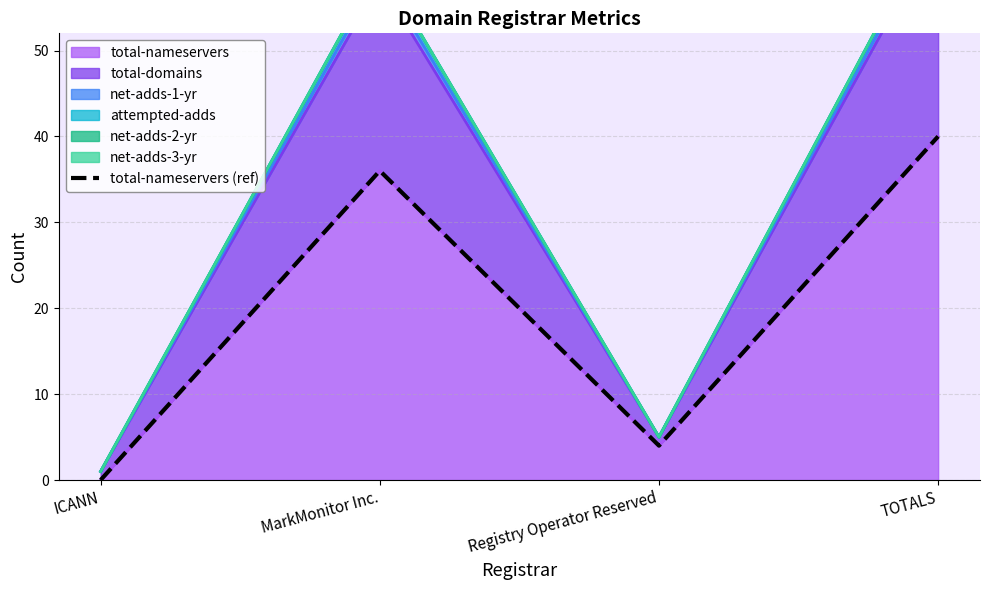

What is the difference between the values at ICANN and Registry Operator Reserved?

4